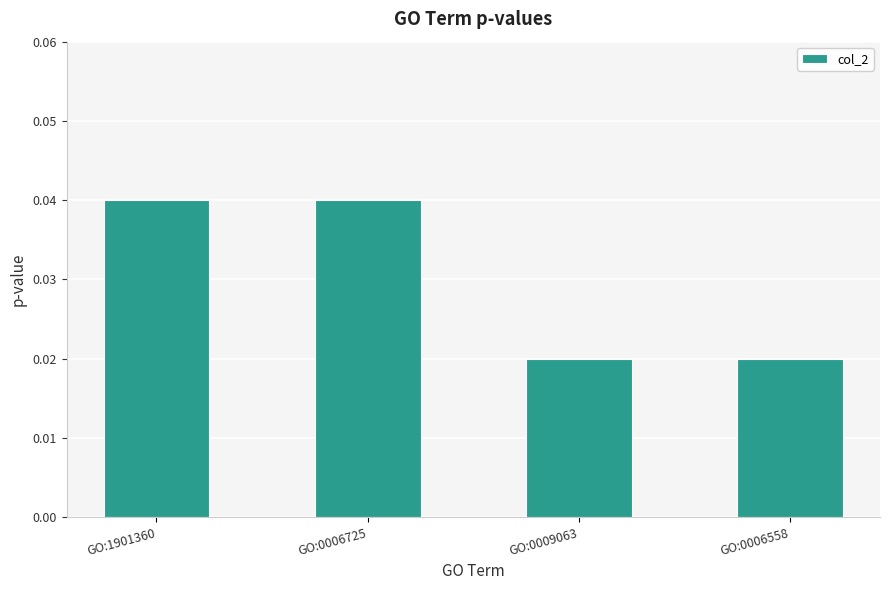

What is the label of the 2nd bar from the left?

GO:0006725